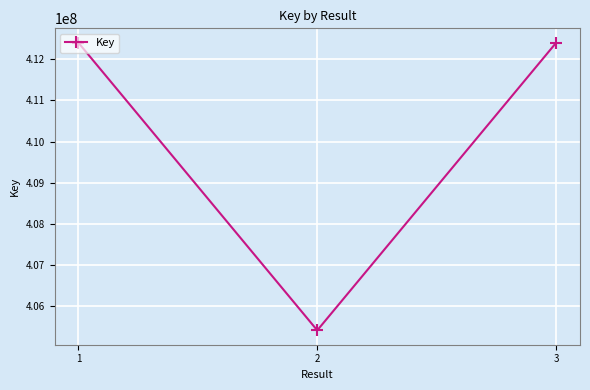

What is the greatest value displayed?

412397420